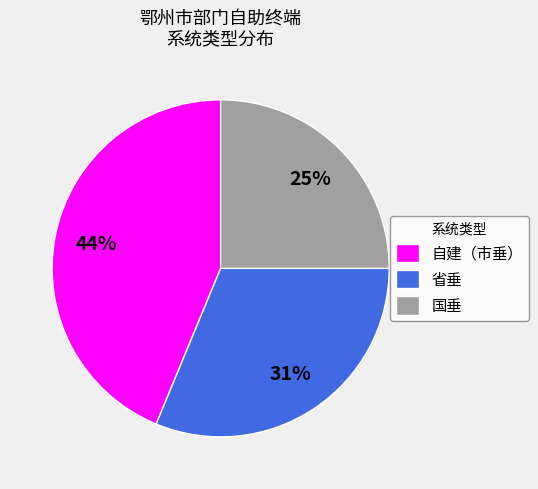

To the nearest percent, what portion does 自建（市垂） represent?

44%